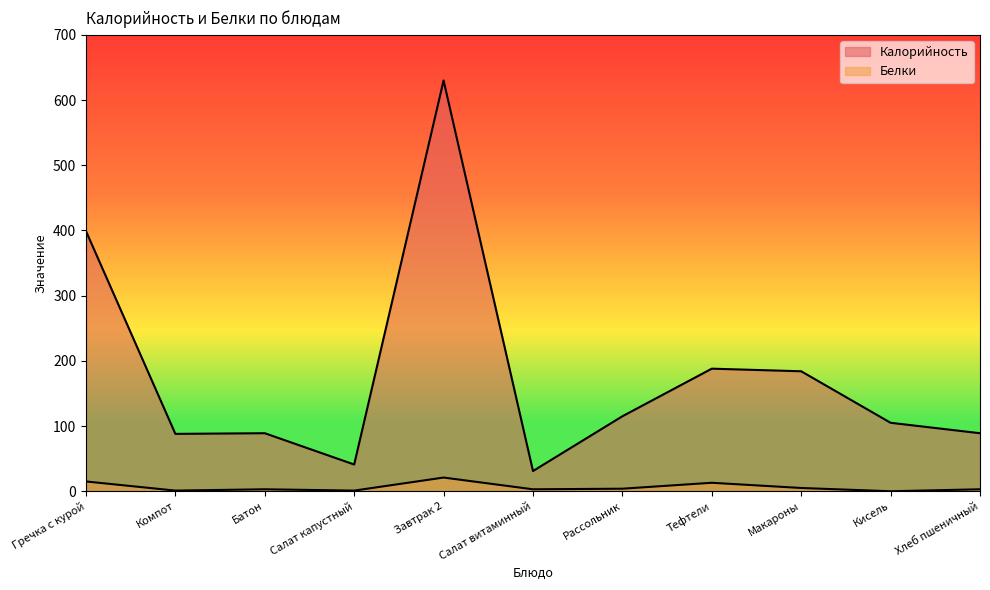

At Хлеб пшеничный, list the series in order from smallest to largest.

Белки, Калорийность